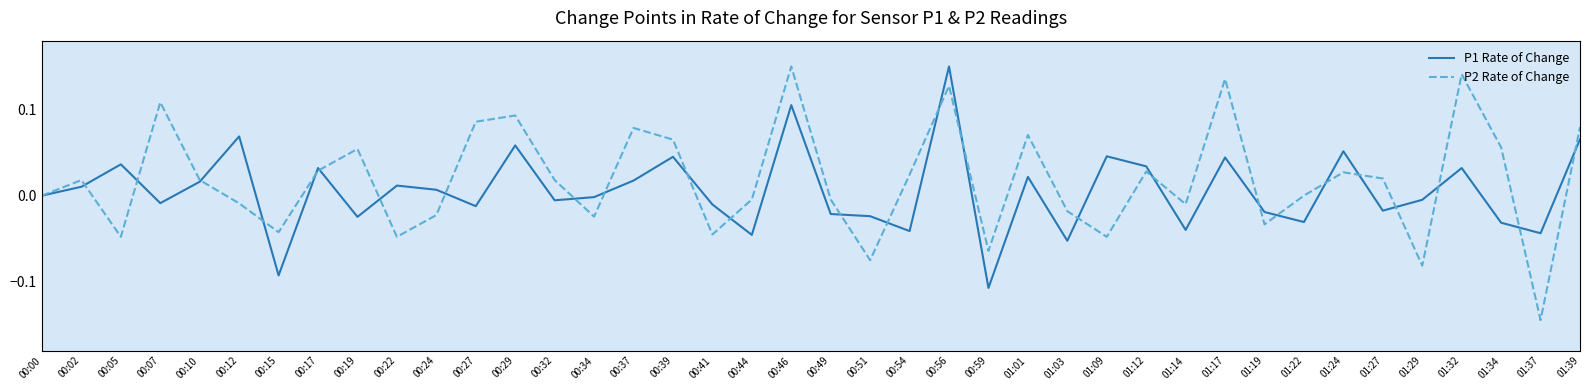

Which category has the highest value in the P2 Rate of Change series?

00:46